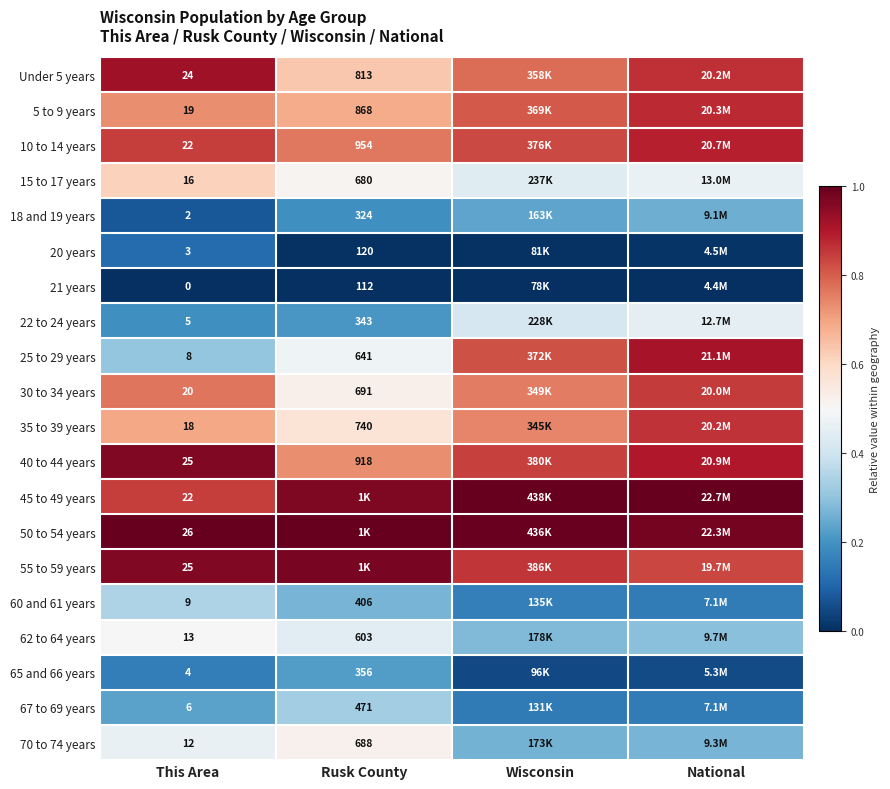

What is the difference between the highest and lowest values at Wisconsin?

1.0